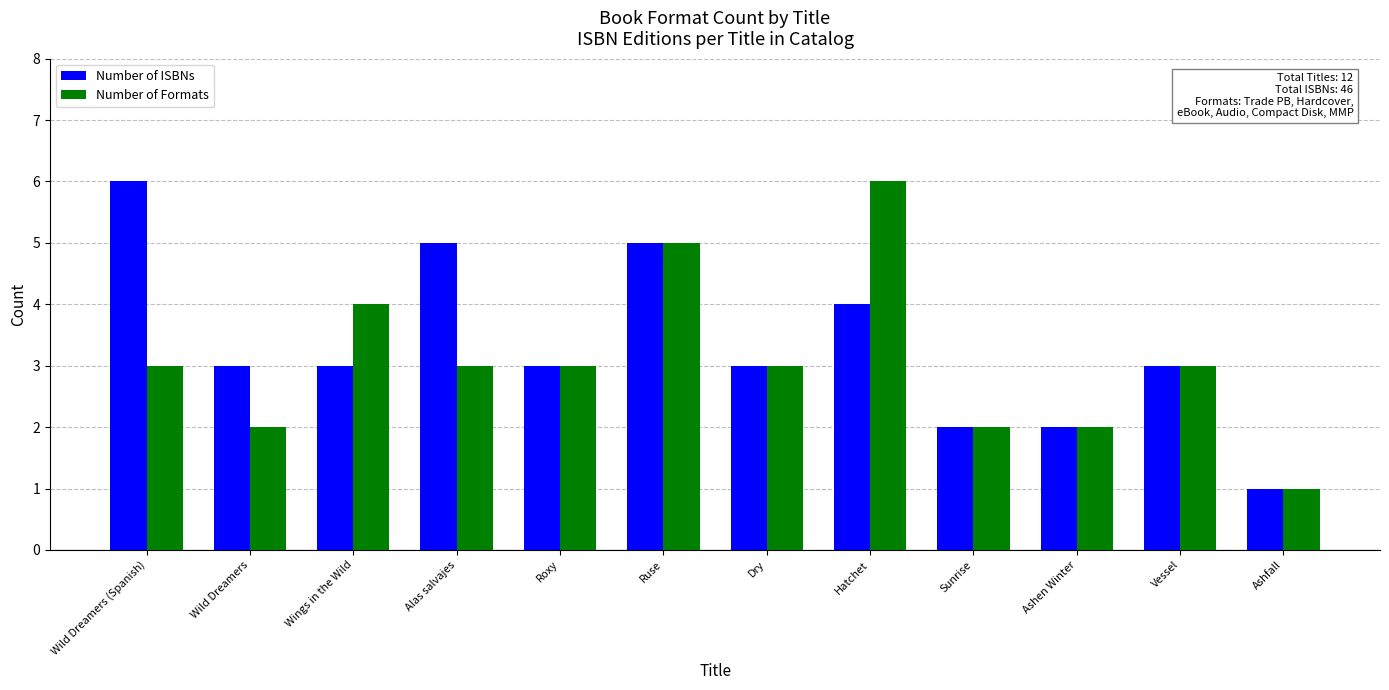

The Number of ISBNs series shows 2 at Ashfall. True or false?

False